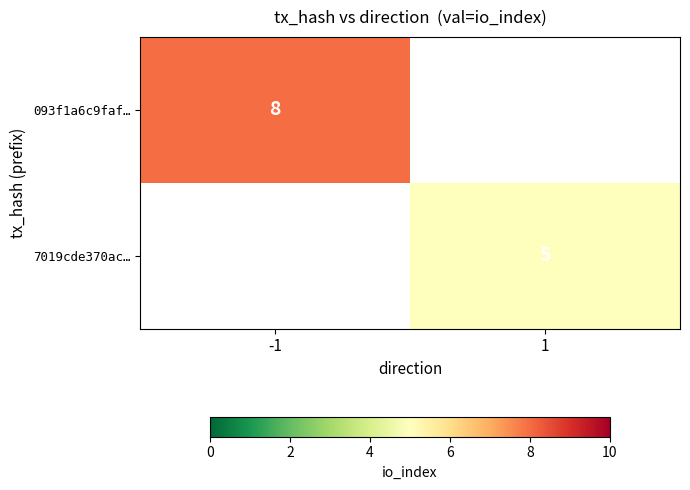

Which category has the highest value across all series?

-1